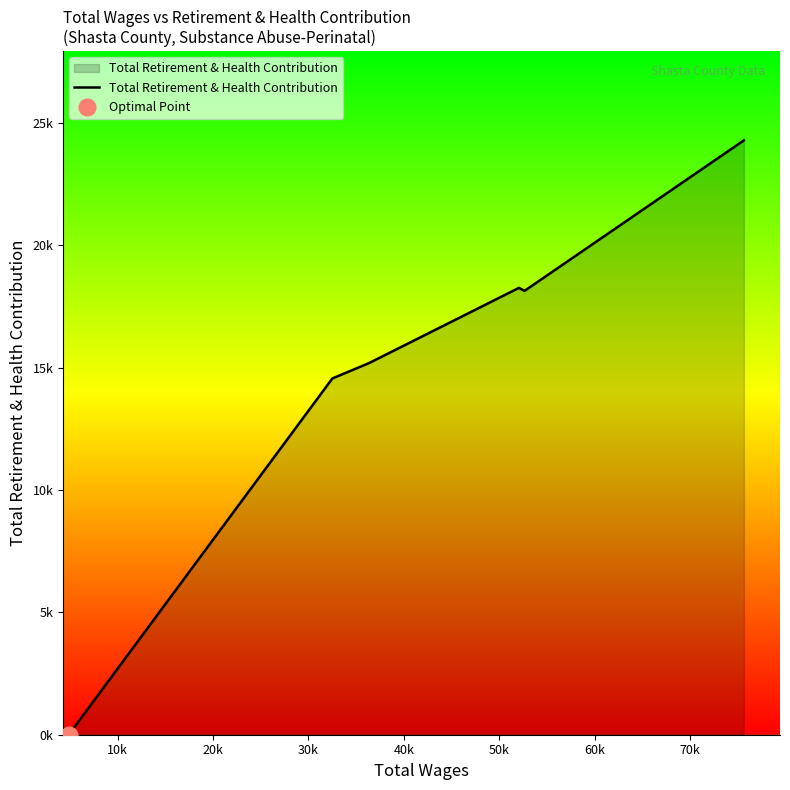

What is the label of the 3rd point from the right?

40k